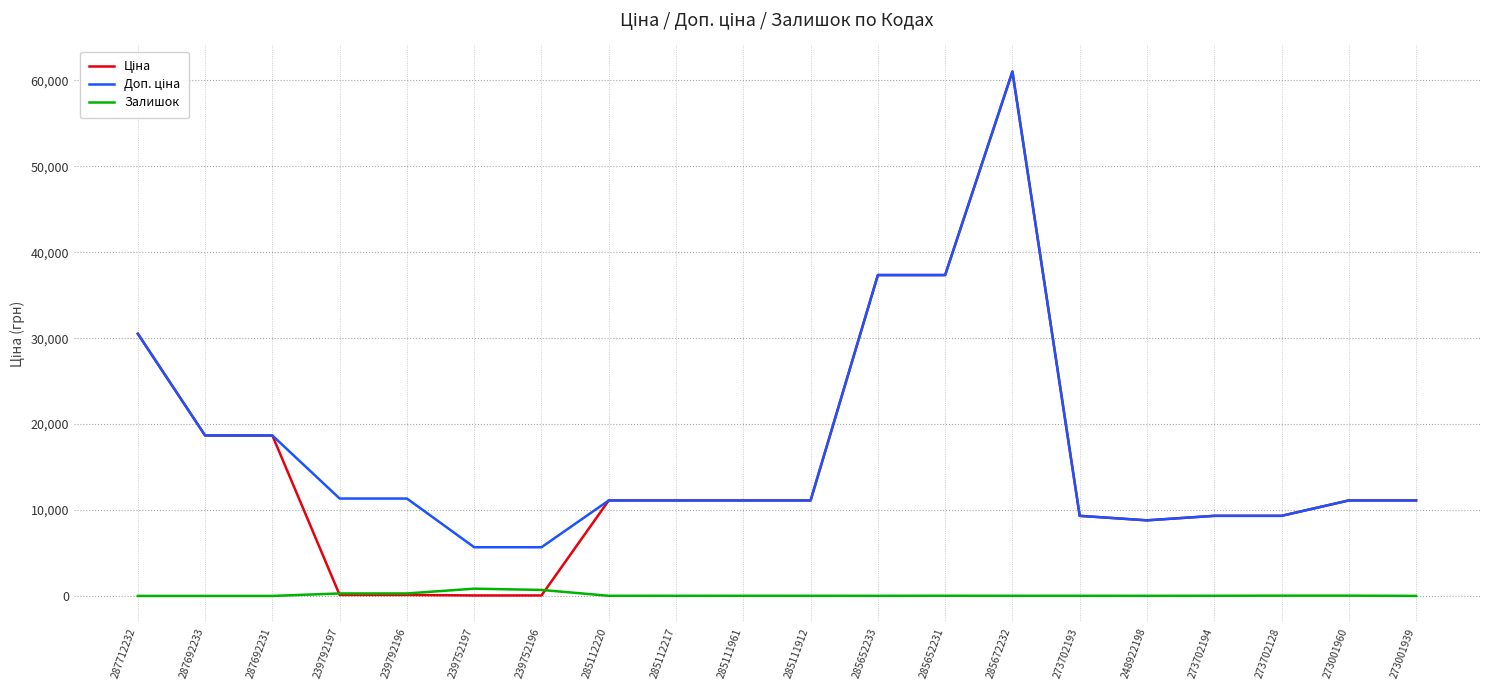

How many categories are shown in the chart?

20